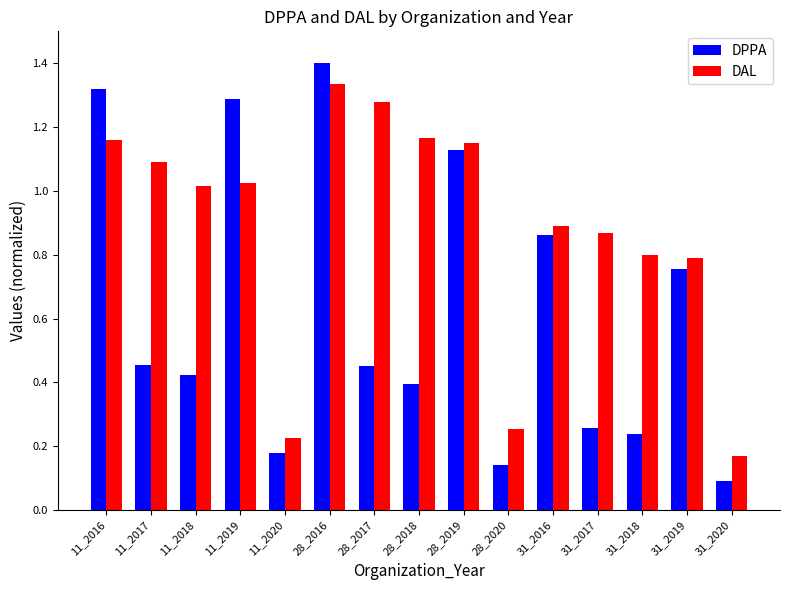

What is the average value of the DPPA series?

0.6